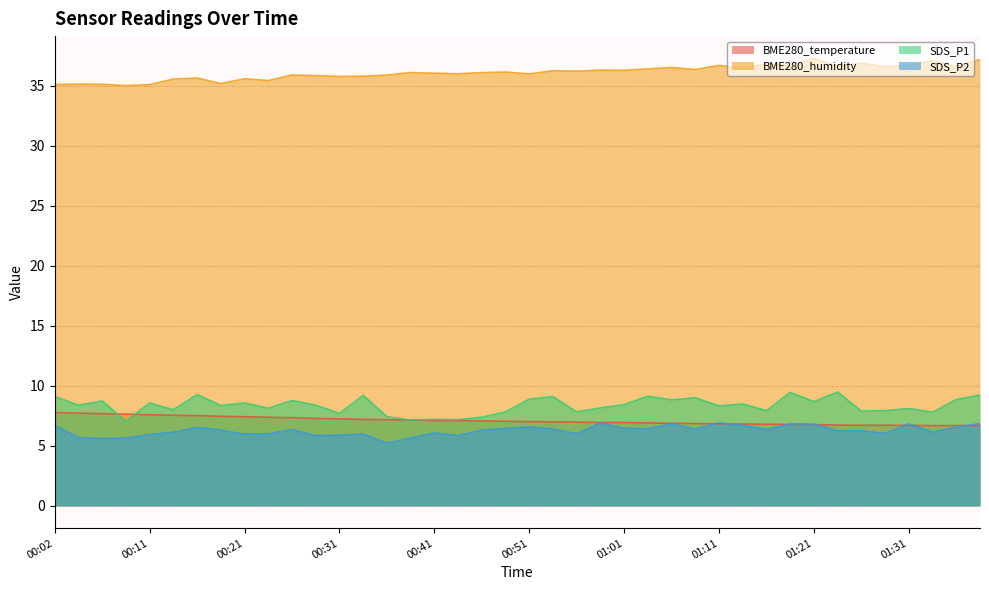

Reading left to right, what are all the values shown in this chart?

BME280_temperature: 7.8	7.7	7.7	7.6	7.6	7.5	7.5	7.5	7.4	7.4	7.3	7.3	7.2	7.2	7.2	7.2	7.1	7.1	7.1	7.0	7.0	7.0	7.0	6.9	6.9	6.9	6.9	6.8	6.8	6.8	6.8	6.8	6.8	6.7	6.7	6.7	6.7	6.7	6.7	6.7
BME280_humidity: 35.1	35.1	35.1	35.0	35.1	35.5	35.6	35.2	35.6	35.4	35.9	35.8	35.8	35.8	35.9	36.1	36.0	36.0	36.1	36.1	36.0	36.2	36.2	36.3	36.3	36.4	36.5	36.3	36.7	36.5	36.8	36.7	37.3	36.6	36.9	36.6	36.7	37.1	36.6	37.2
SDS_P1: 9.1	8.4	8.7	7.0	8.6	8.0	9.3	8.3	8.6	8.1	8.8	8.4	7.7	9.2	7.4	7.1	7.2	7.2	7.4	7.8	8.9	9.1	7.8	8.2	8.4	9.1	8.8	9.0	8.3	8.5	7.9	9.4	8.7	9.5	7.9	7.9	8.1	7.8	8.8	9.2
SDS_P2: 6.7	5.7	5.6	5.7	5.9	6.1	6.5	6.3	6.0	6.0	6.3	5.8	5.9	6.0	5.2	5.7	6.1	5.8	6.3	6.5	6.6	6.4	6.0	6.9	6.5	6.4	6.8	6.4	6.9	6.7	6.3	6.8	6.8	6.2	6.2	6.0	6.8	6.1	6.5	6.8